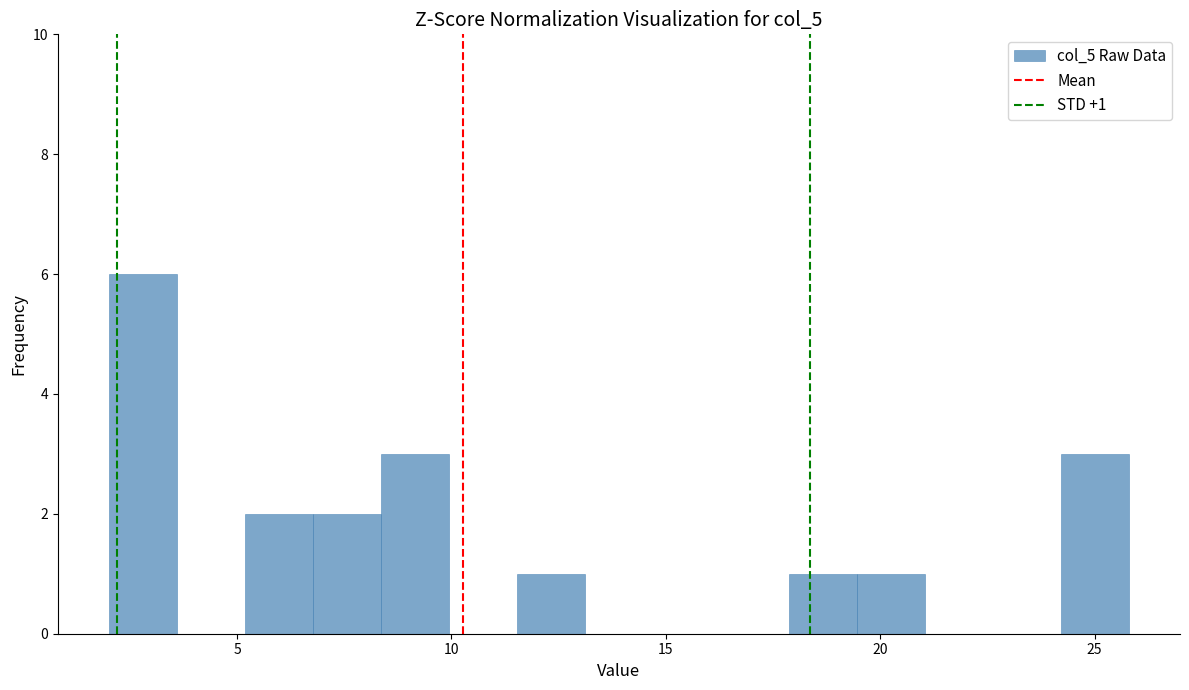

Read against the x-axis, roughly where is the centre of the tallest bar?

3.0